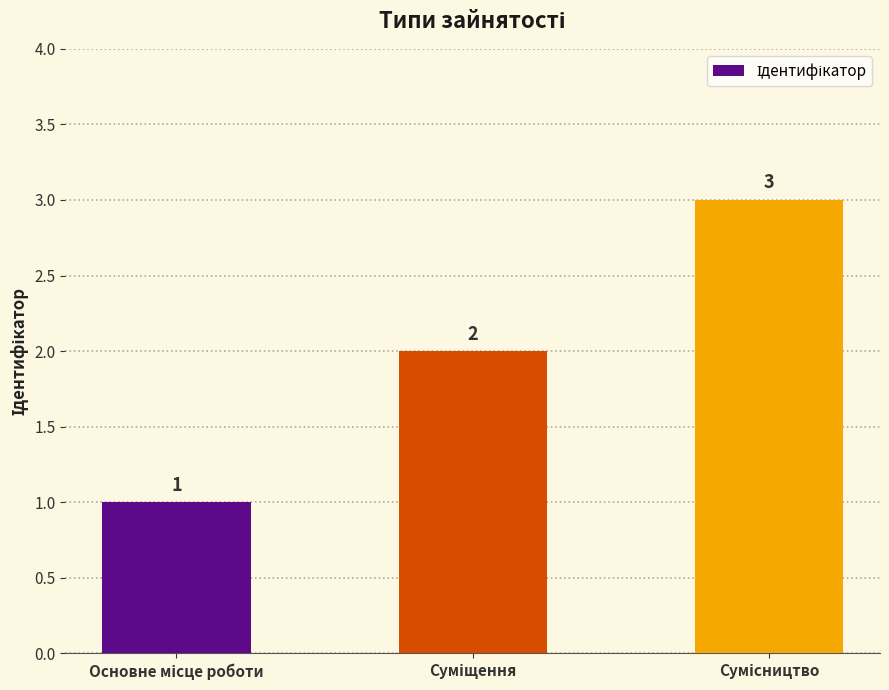

Count the number of categories in the chart.

3